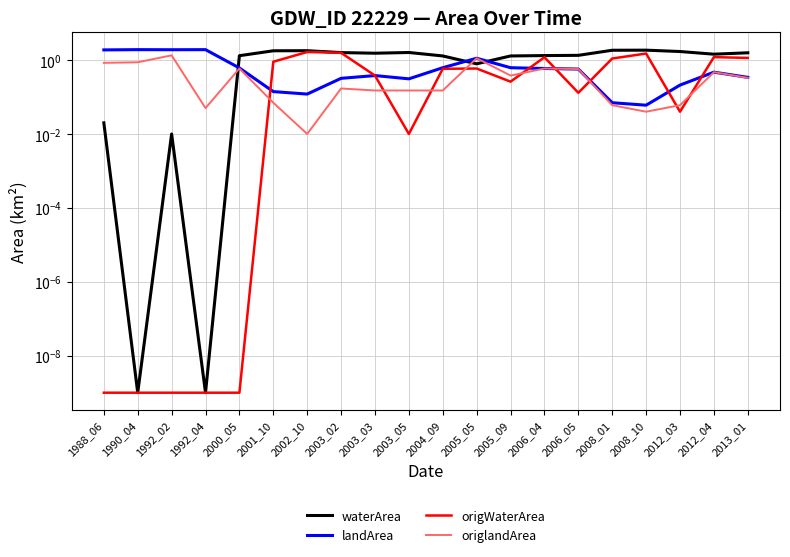

What is the spread (max minus min) of values at 2001_10?

1.7